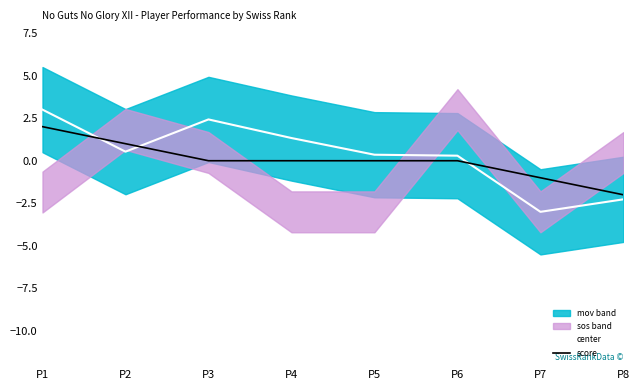

What is the sum of all center values?

2.7